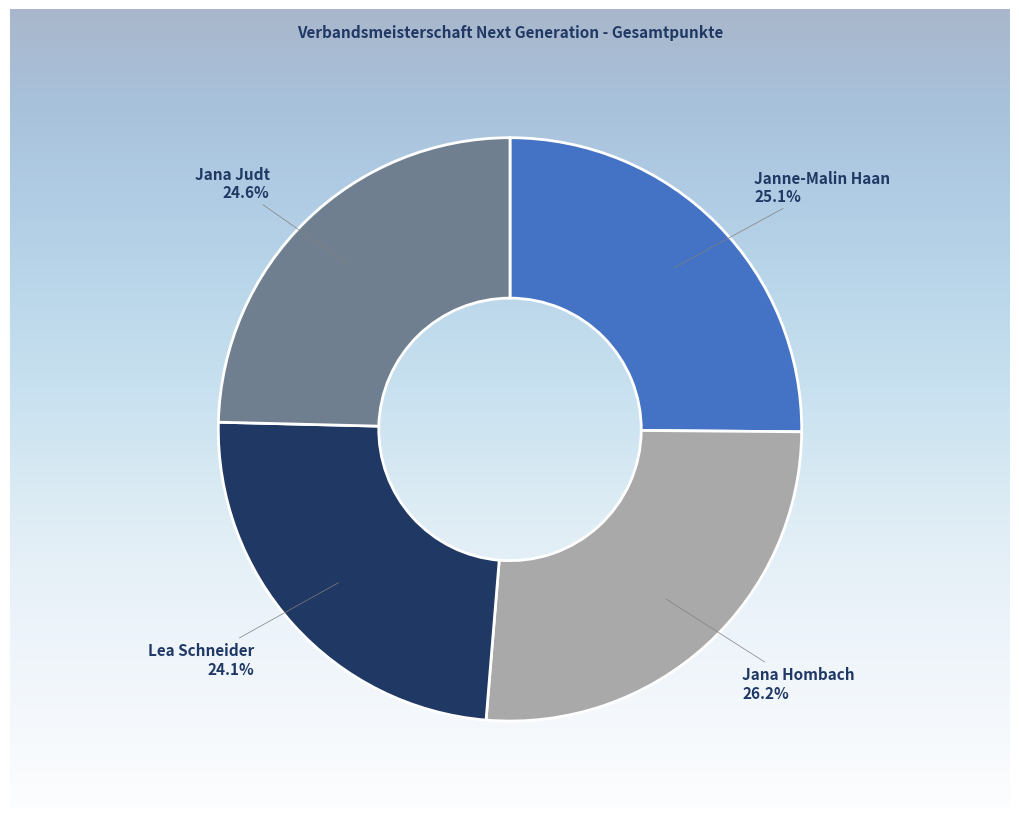

Does Lea Schneider represent more than half of the total?

No